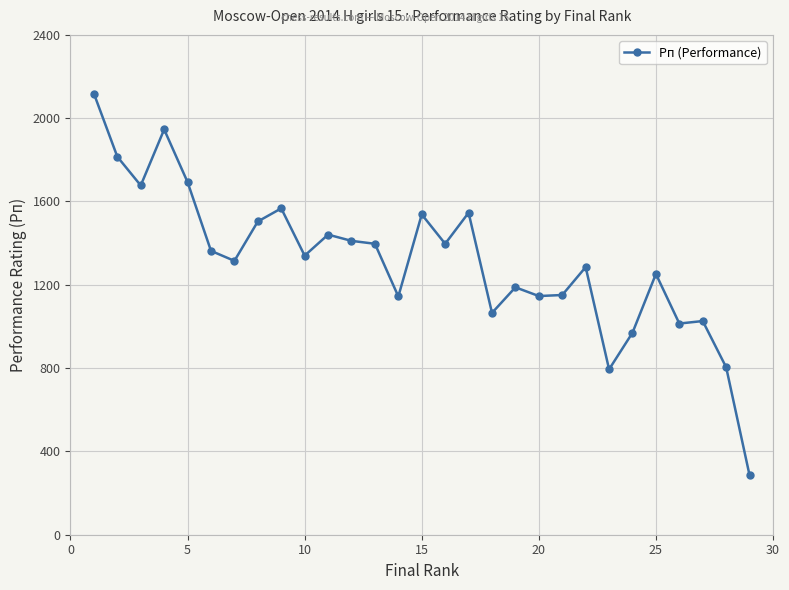

True or false: there are more than 2 points higher than both neighbors.

True